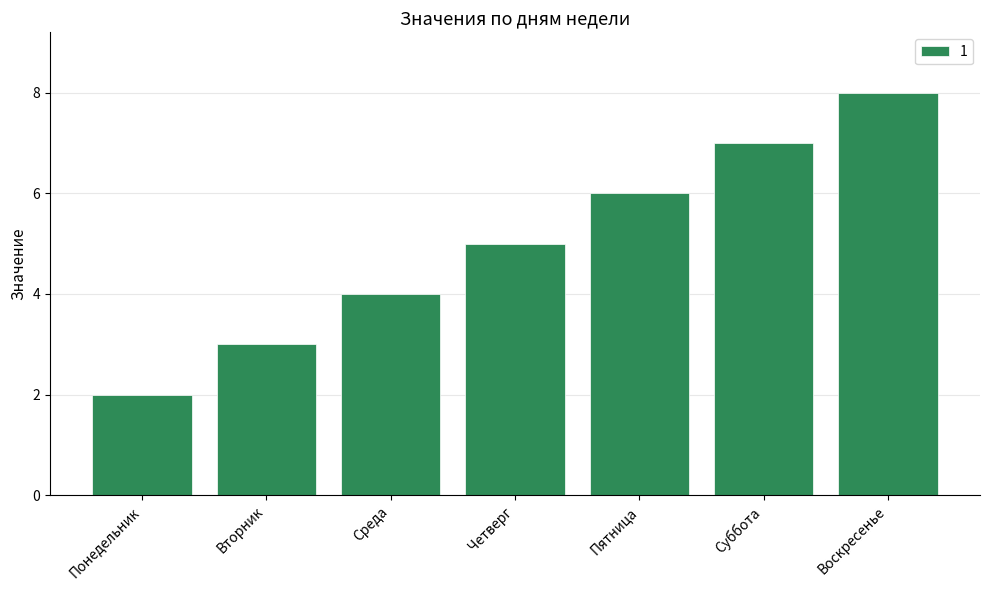

Which label corresponds to the smallest value in the chart?

Понедельник